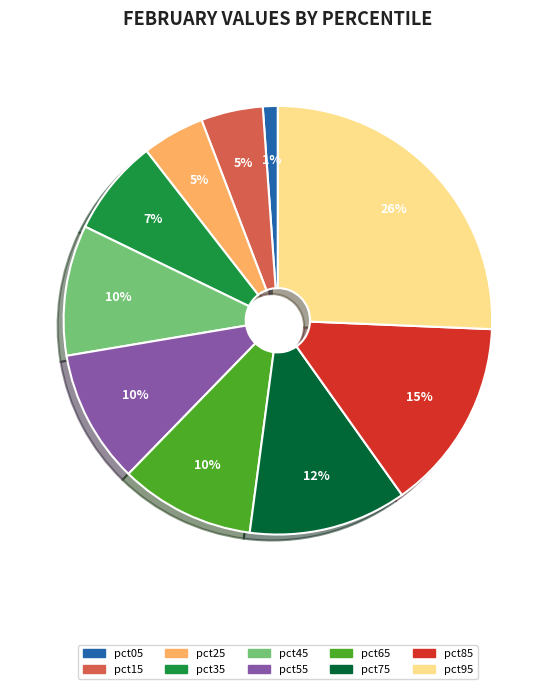

Does pct05 account for over 50% of the chart?

No